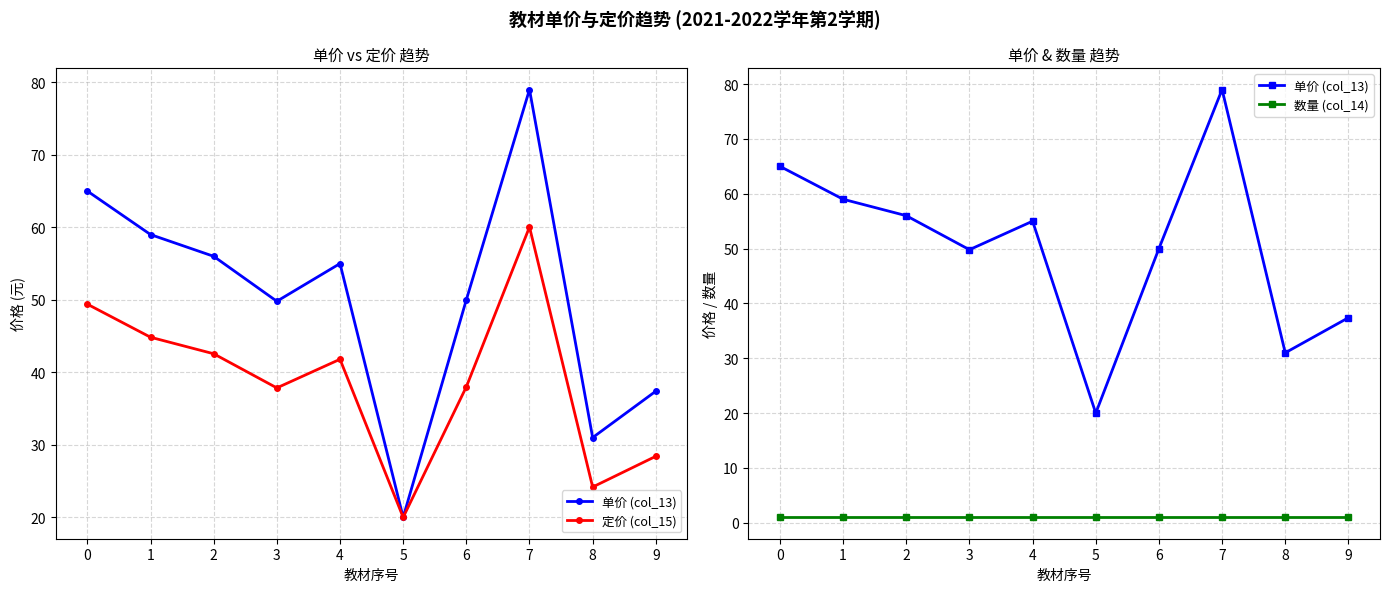

Which series has the widest spread of values?

单价 (col_13)